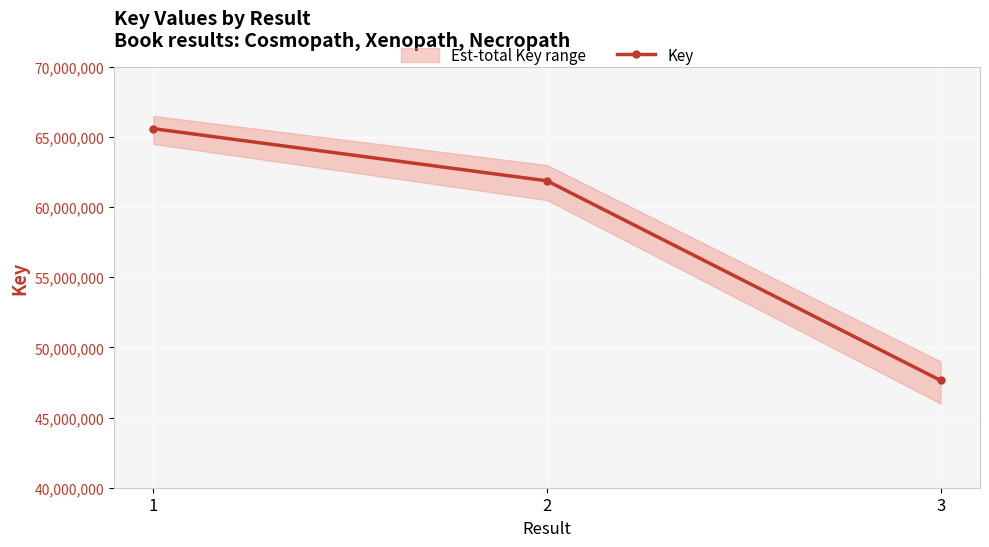

Rank the categories by value from lowest to highest.

3, 2, 1